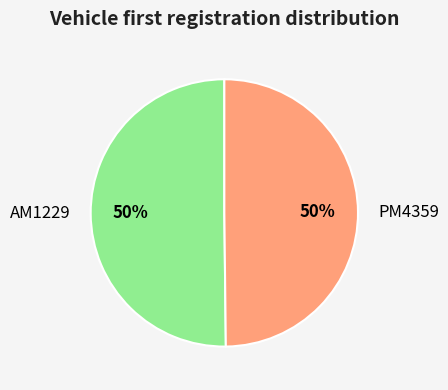

Count the number of slices in the pie.

2